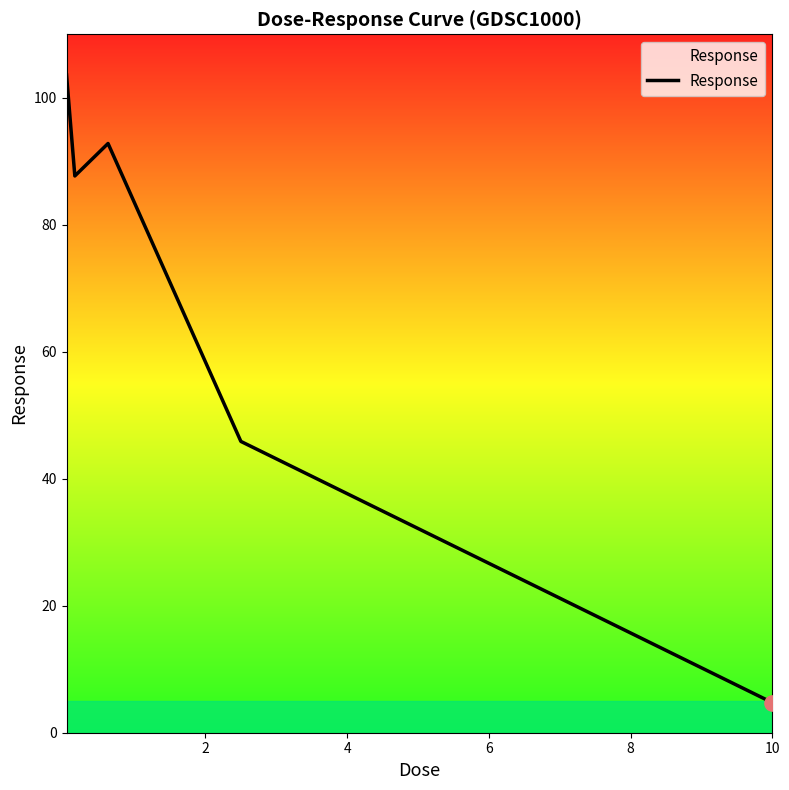

What is the average value?

66.9